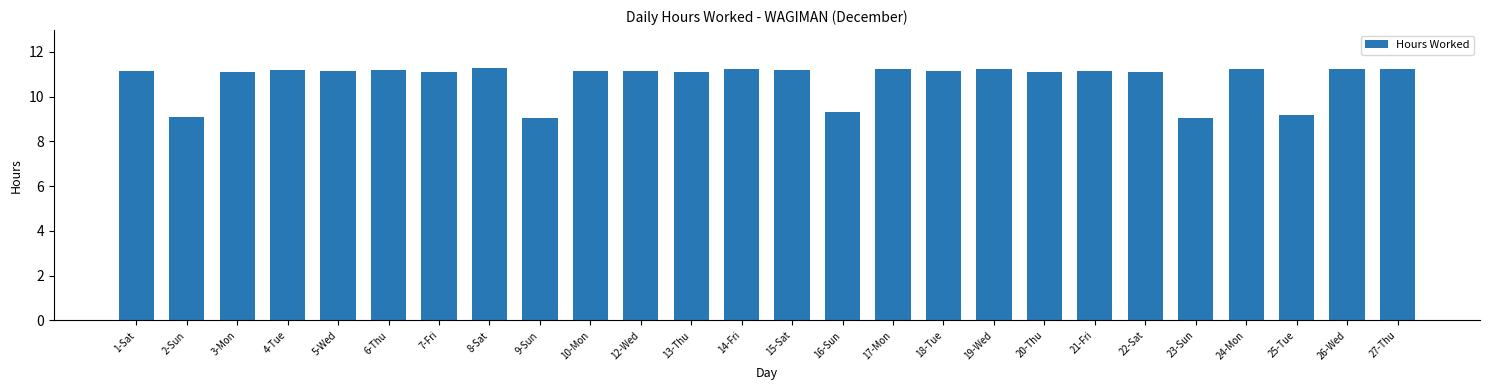

The value at 6-Thu is 11.2. True or false?

True